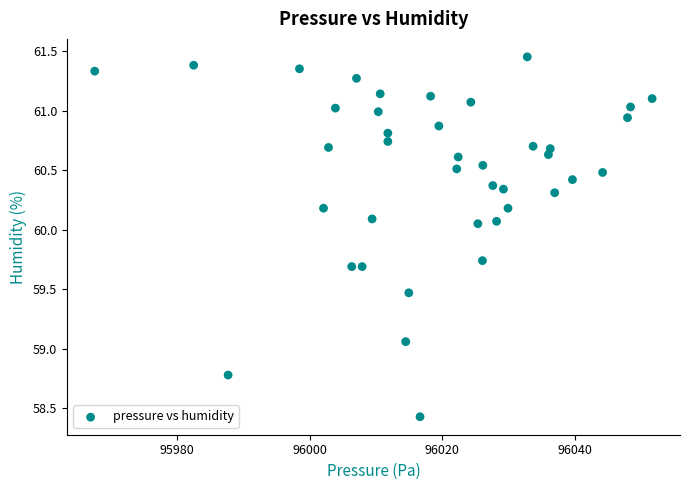

What is the range of X values (max minus min)?

84.0